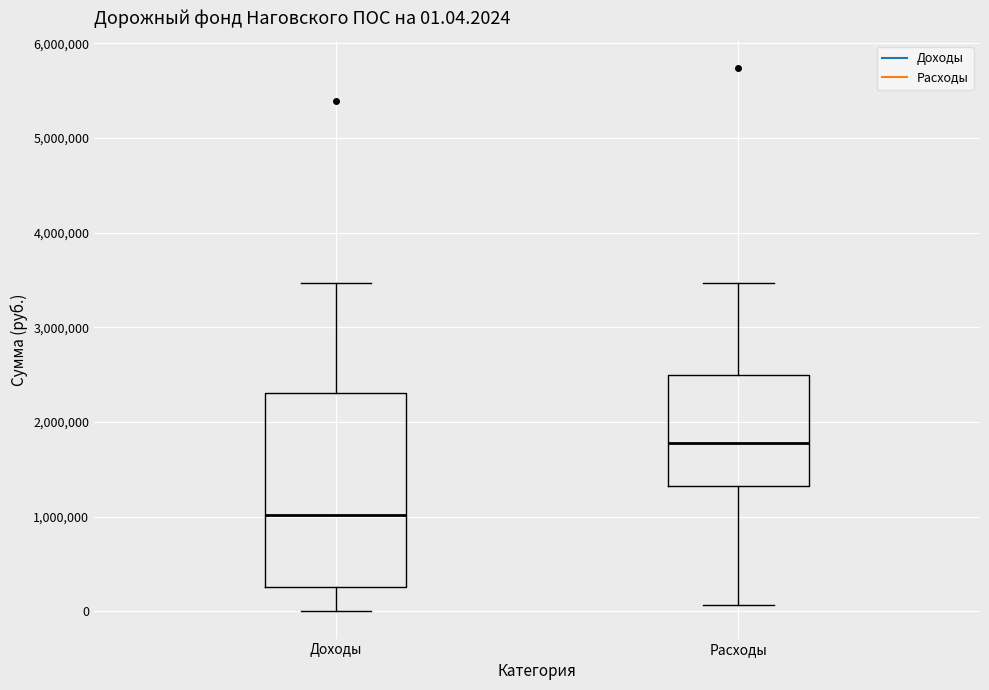

Which box has the lowest median line?

Доходы